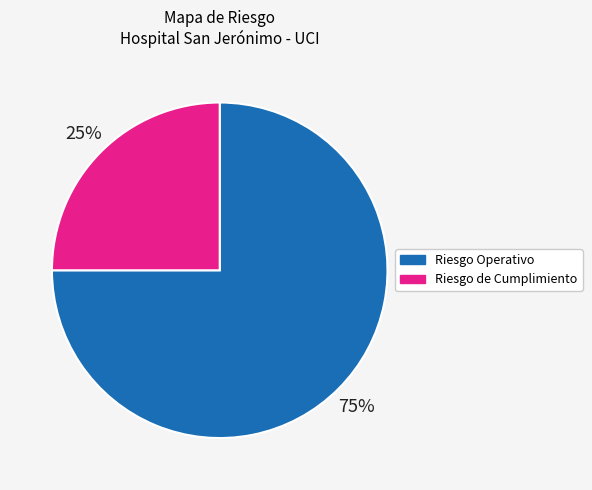

Which category has the smallest portion of the pie?

Riesgo de Cumplimiento